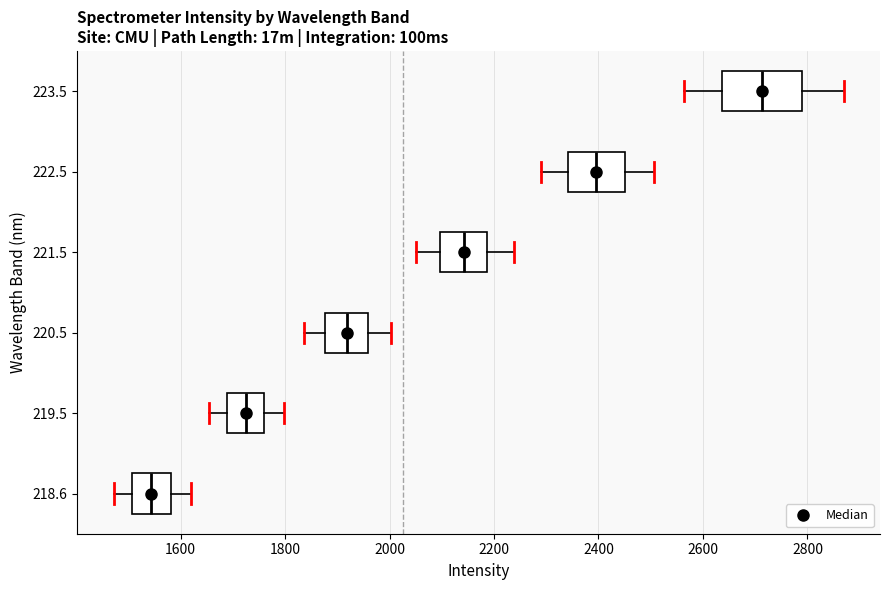

Reading bottom to top, transcribe this box plot: for each box, give where its median line is, the range the box spans, and where its two whiskers end, as read against the x-axis. The values are not printed on the chart, so give them approximately, as read against the axis.

218.6: median 1540, box 1500 to 1580, whiskers 1480 to 1620
219.5: median 1720, box 1680 to 1760, whiskers 1660 to 1800
220.5: median 1920, box 1880 to 1960, whiskers 1840 to 2000
221.5: median 2140, box 2100 to 2180, whiskers 2040 to 2240
222.5: median 2400, box 2340 to 2460, whiskers 2280 to 2500
223.5: median 2720, box 2640 to 2800, whiskers 2560 to 2860